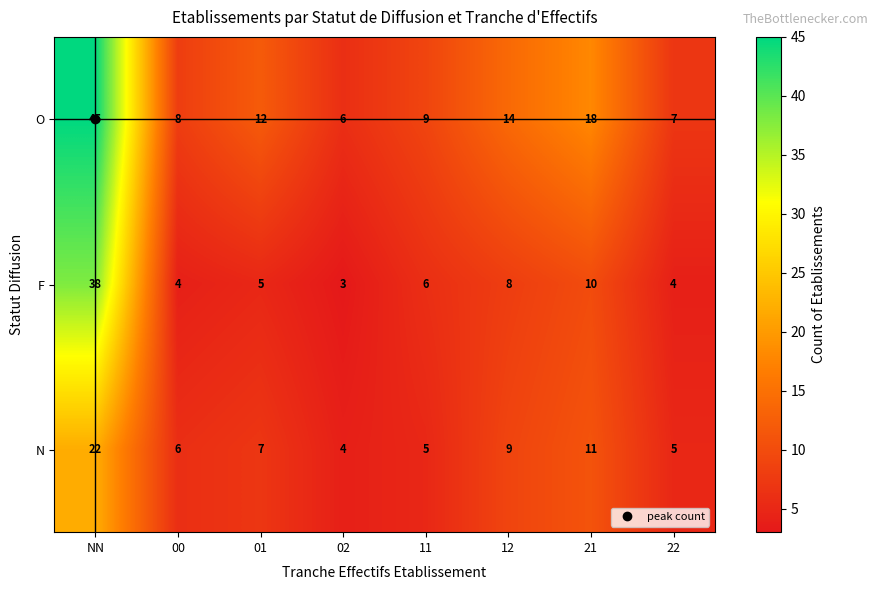

At which category is the sum across all series the highest?

NN